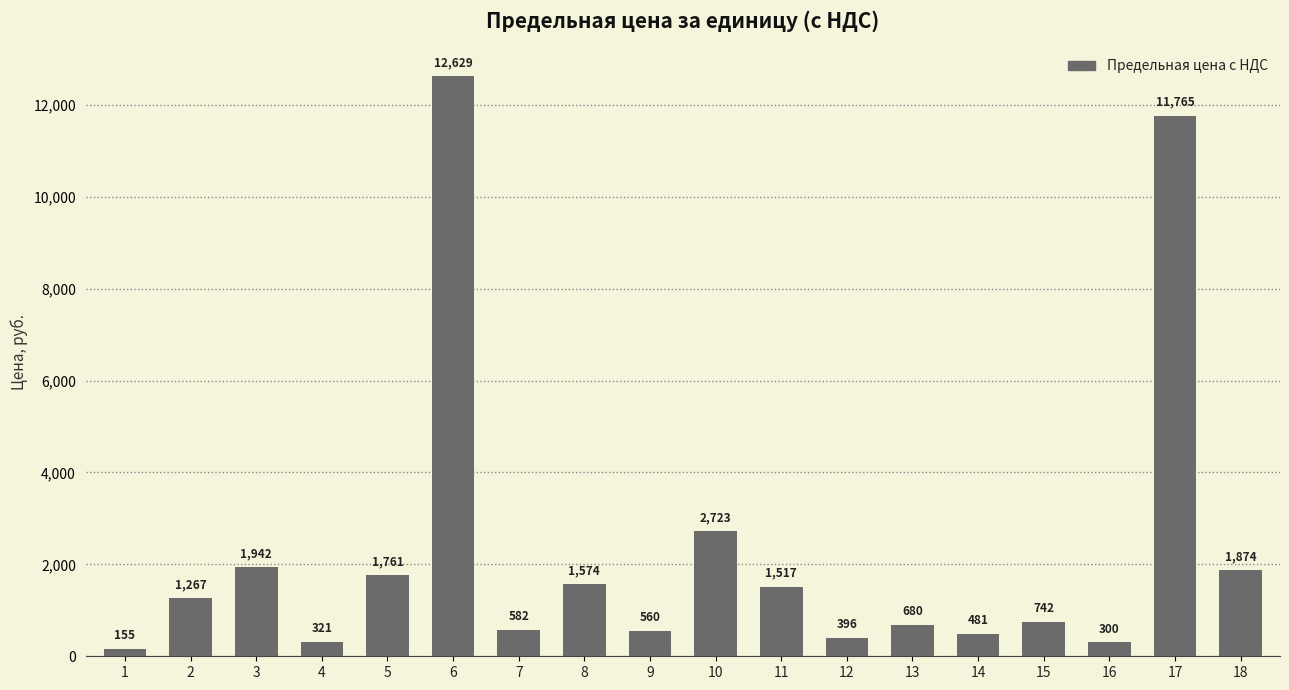

What is the average value?

2292.8